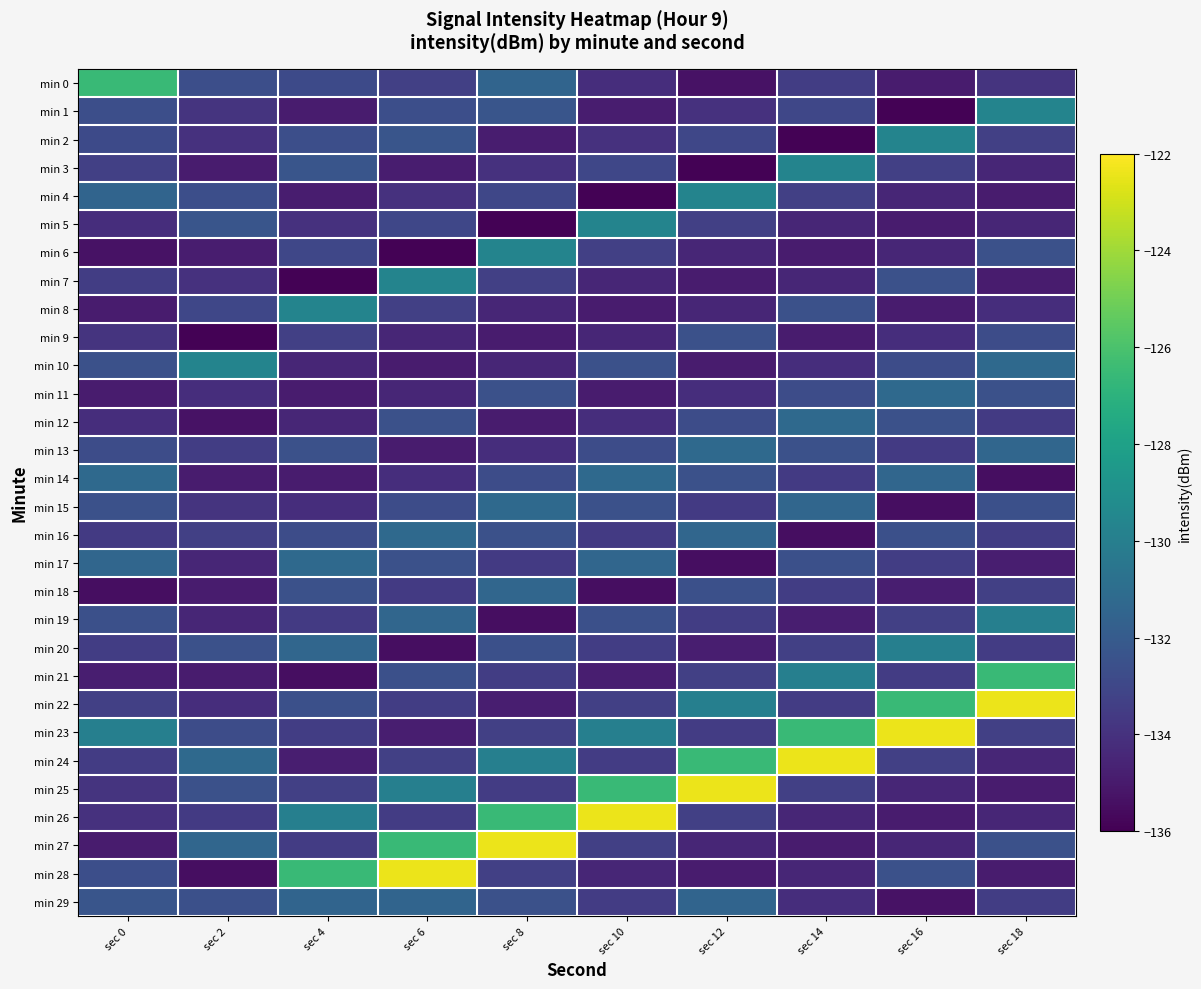

Count the number of categories in the chart.

10